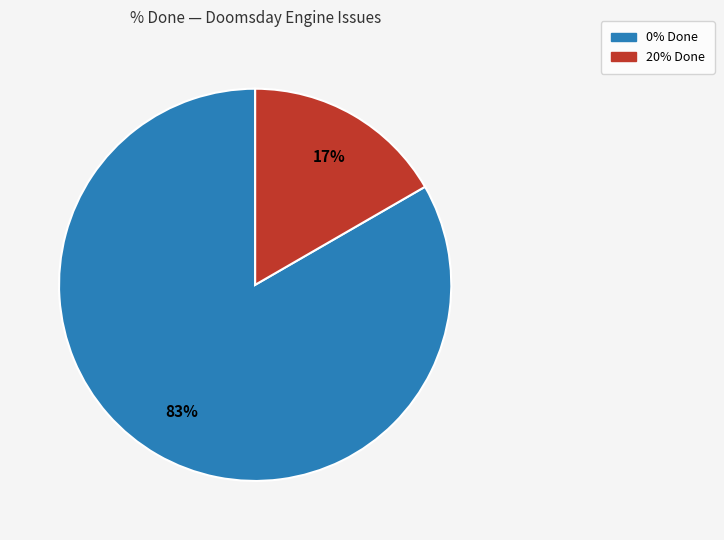

How many segments does this pie chart have?

2